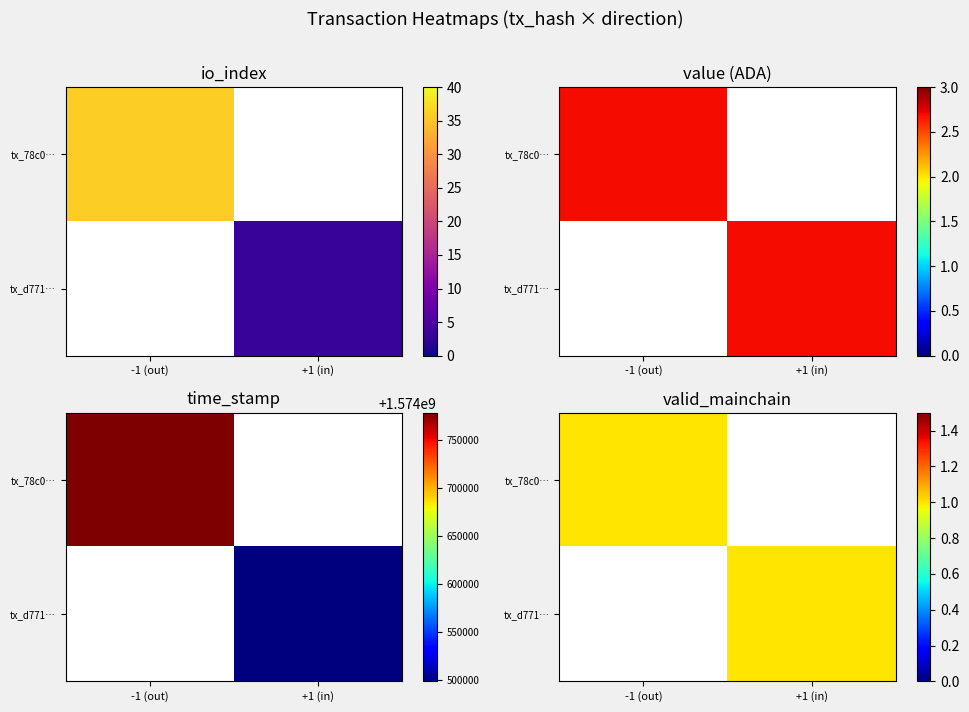

List the series in order of their peak value, highest first.

78c04d1cabfc1055c7feeeaf9a7761171f88a4e, d77122a6ca883a162ad3e520136f8633f946f54